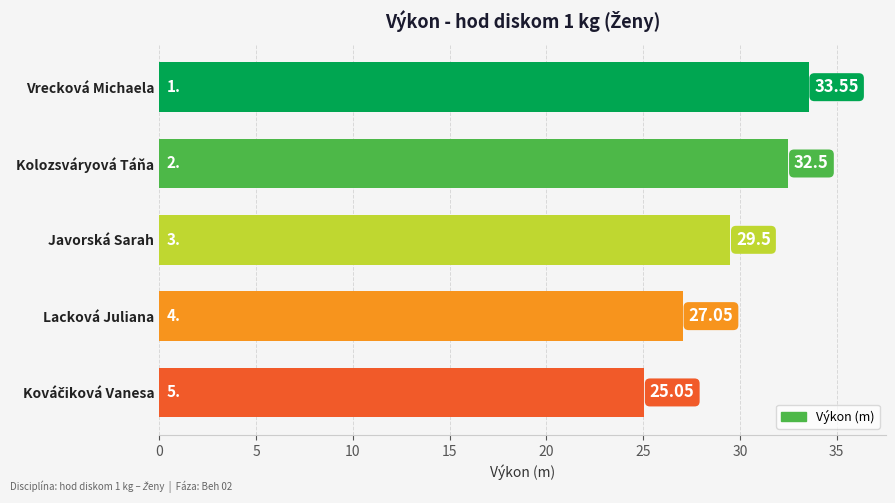

How many data points are less than 29?

2